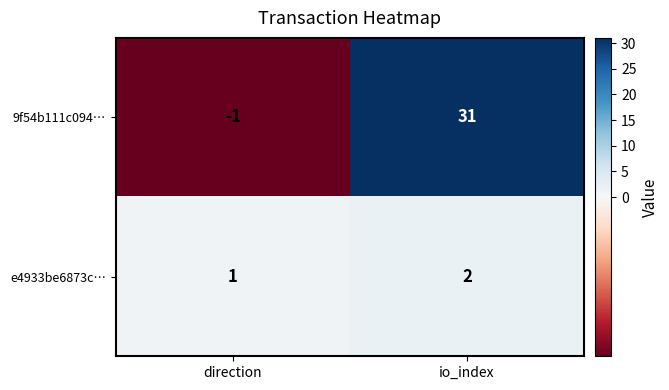

At which label is e4933be6873c… closest to 1?

direction